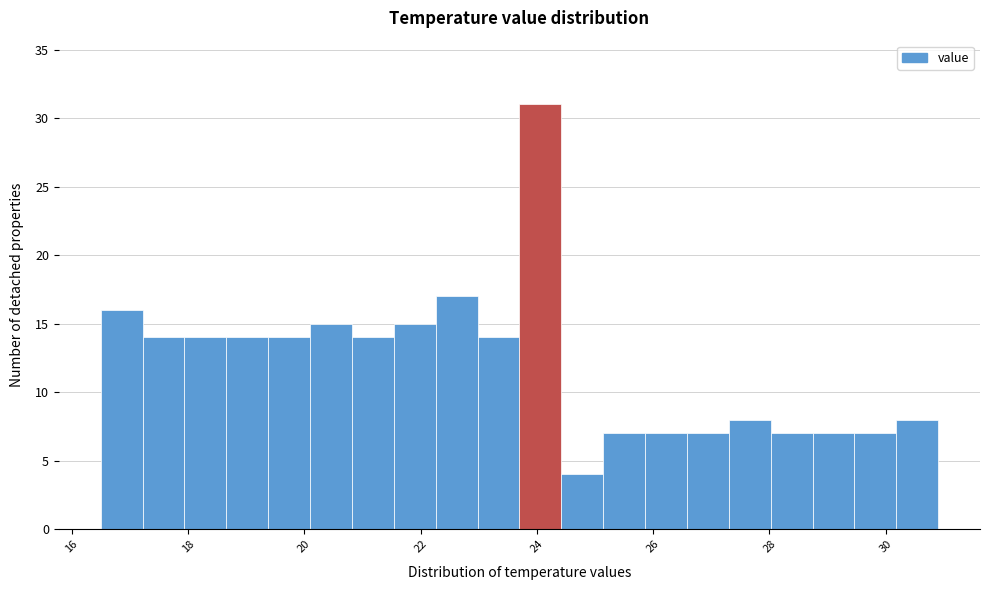

Read against the x-axis, roughly where is the centre of the tallest bar?

24.0